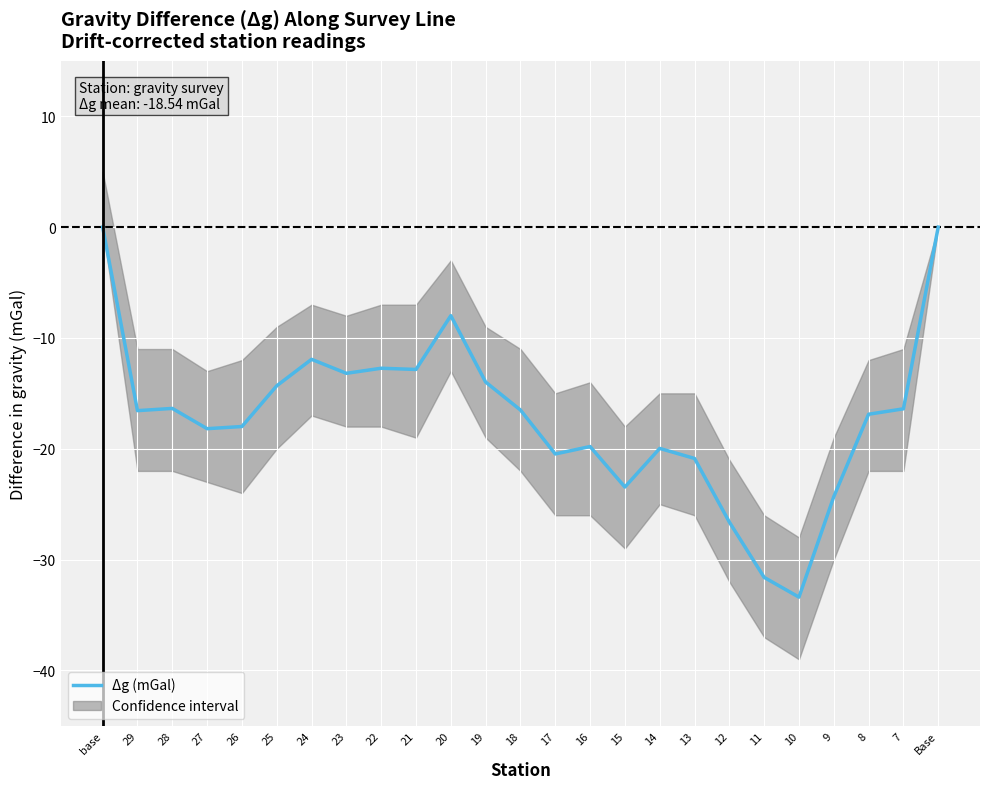

How many interior local valleys (lower than both neighbors) does the data have?

7